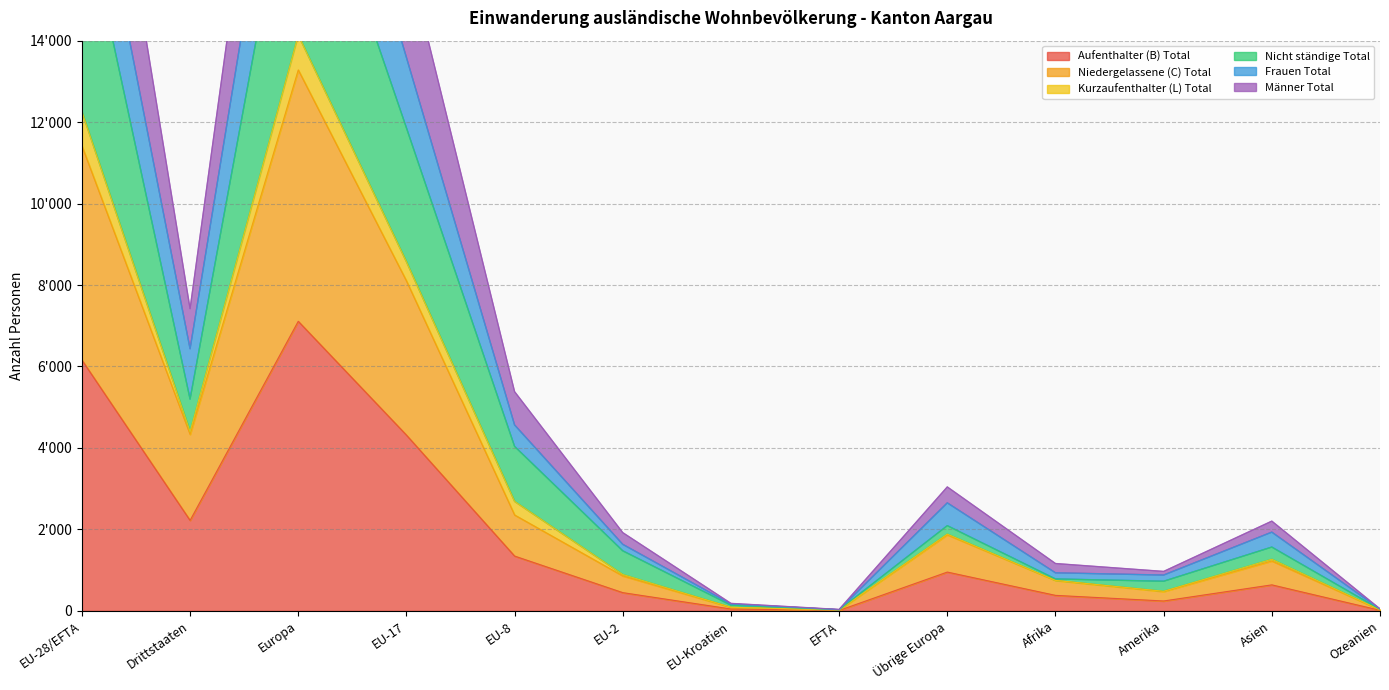

Between EFTA and Übrige Europa, which is larger?

Übrige Europa